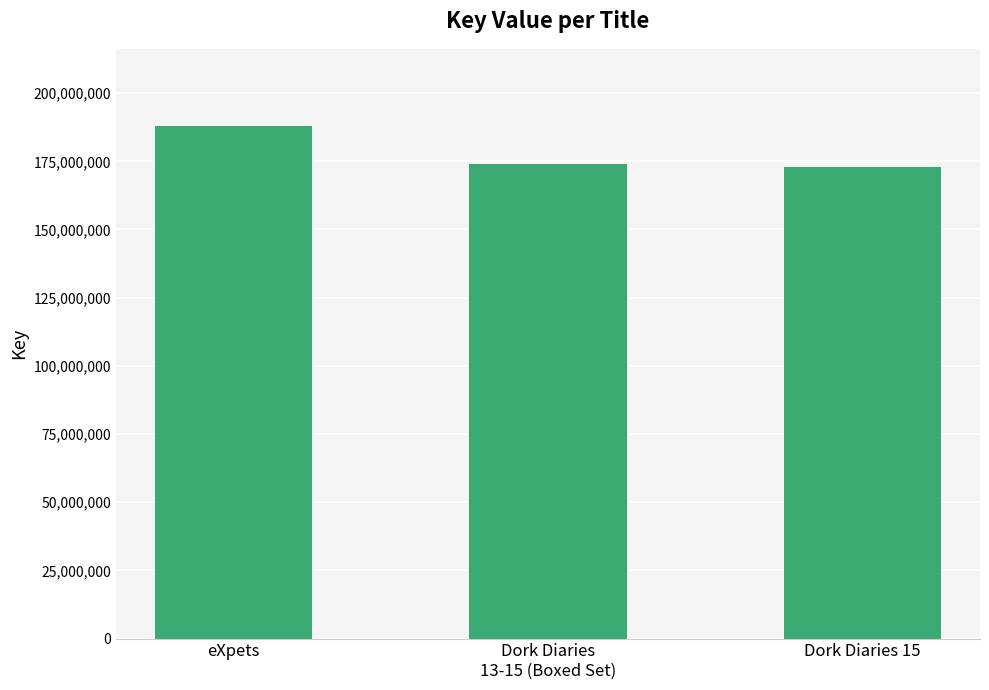

How many distinct data groups are displayed?

1